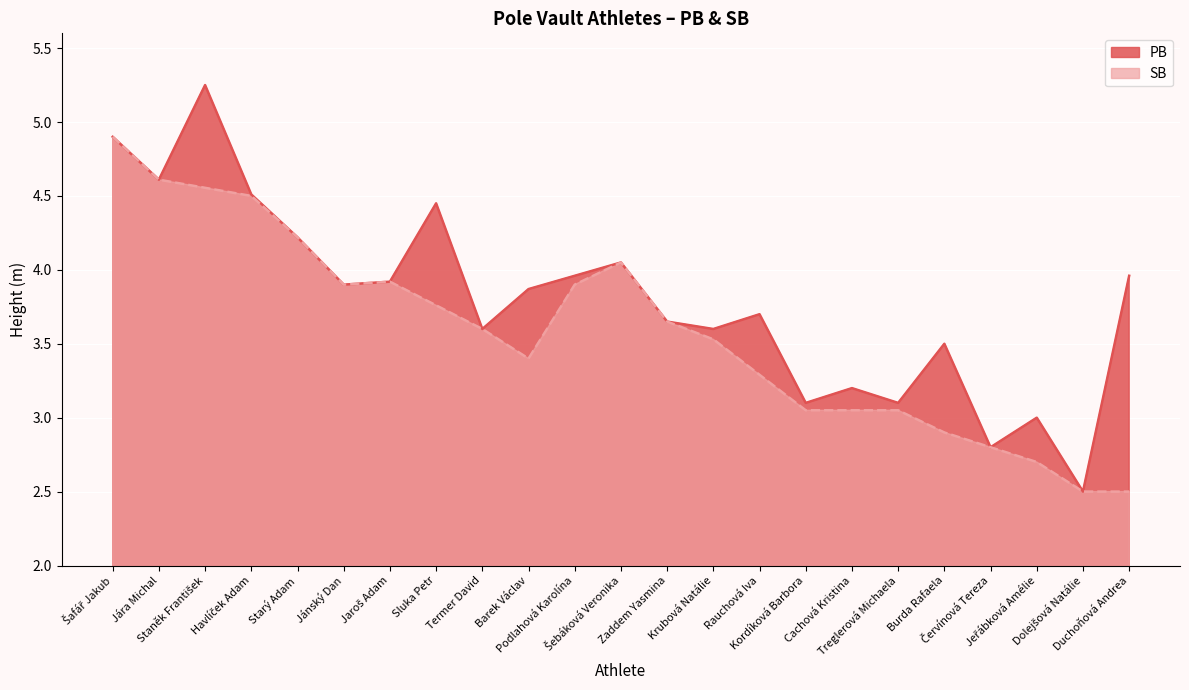

Where is the data nearest to the value 3?

Jeřábková Amélie